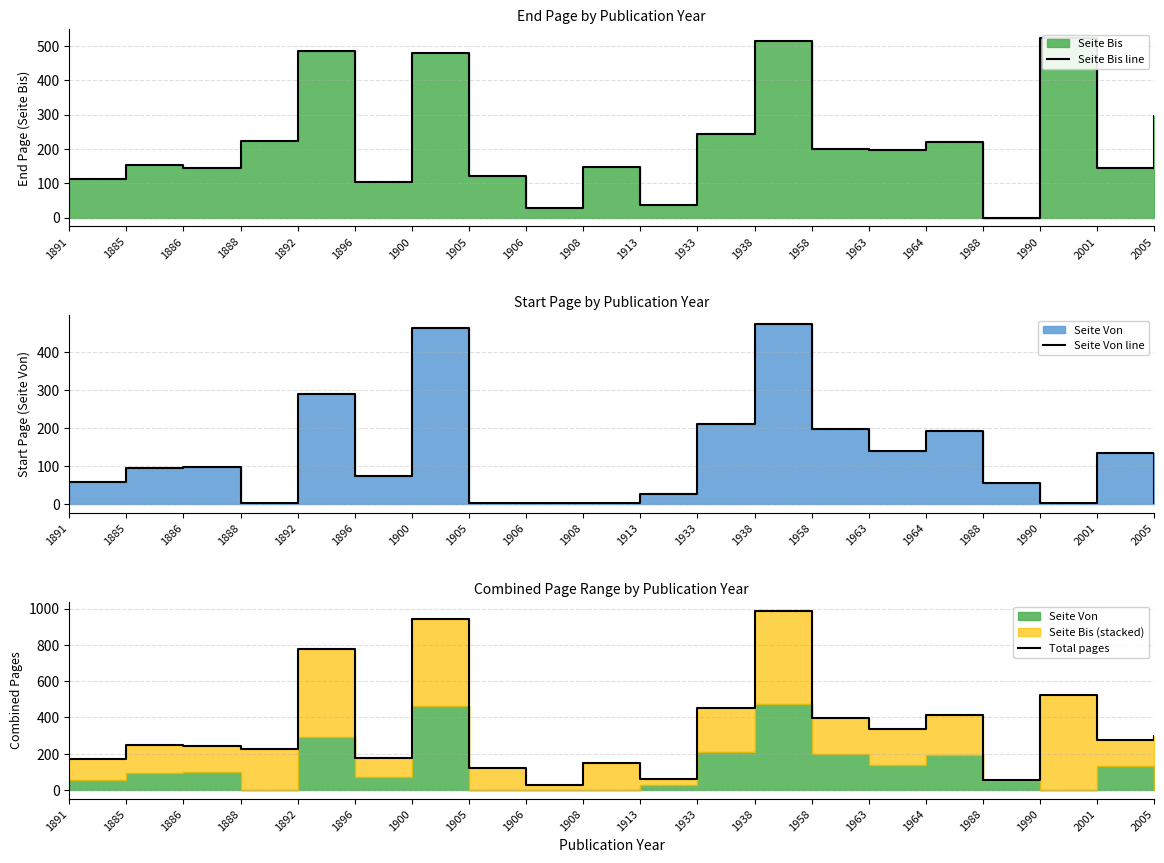

What position from the right is 1990?

3